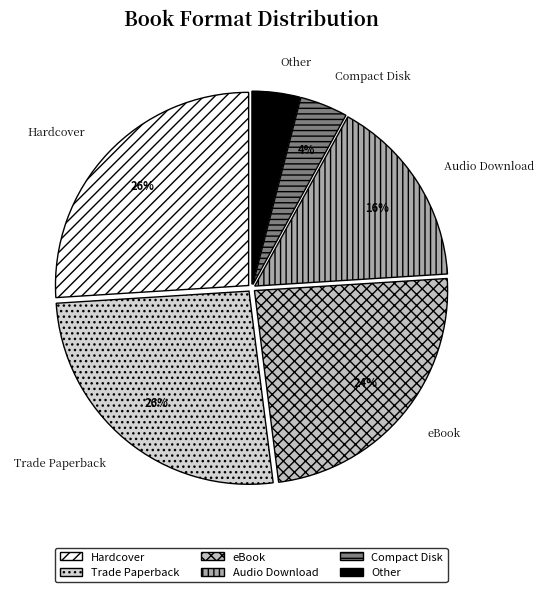

Between Hardcover and Other, which is larger?

Hardcover